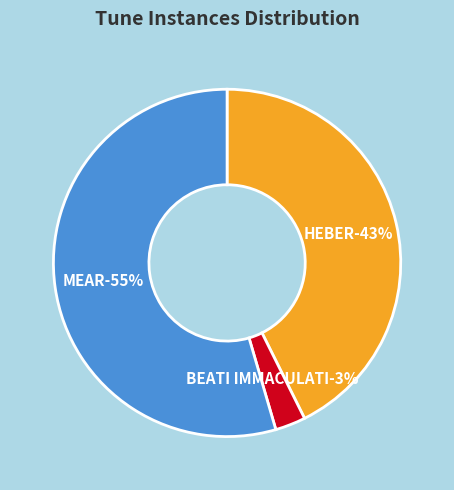

Is it true that MEAR is 55% of the pie?

True